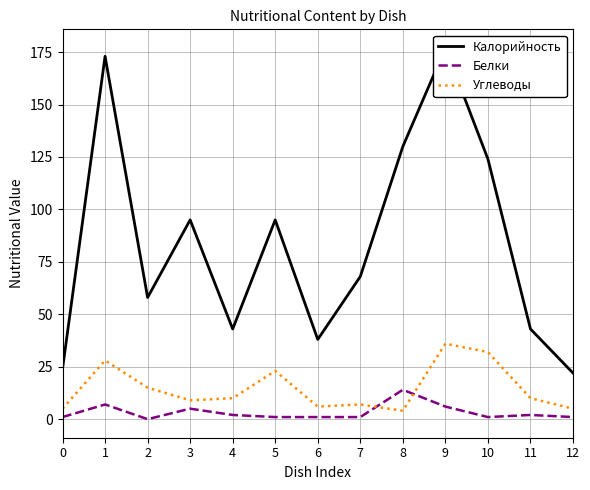

The Углеводы series shows 7 at 2. True or false?

False